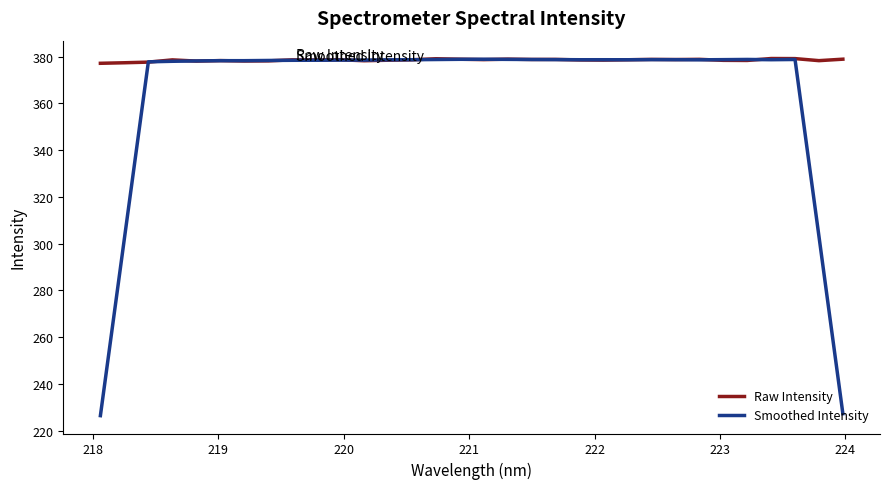

Which series has the widest spread of values?

Smoothed Intensity